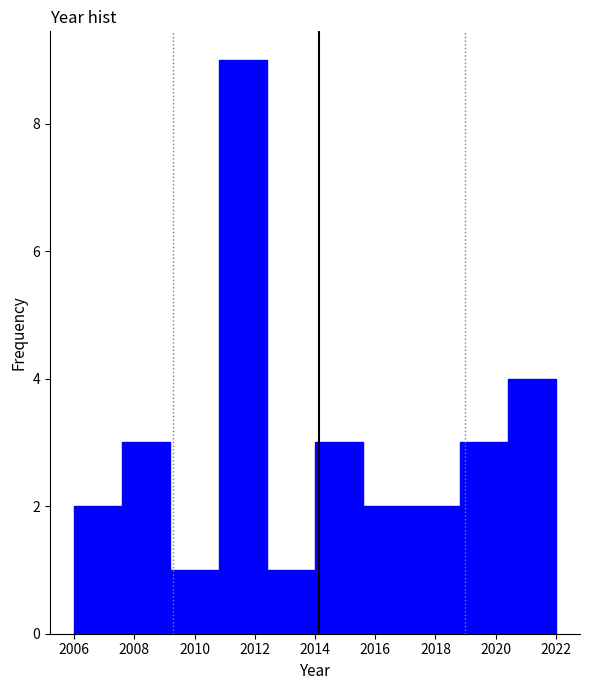

Reading left to right, transcribe this chart: for each bar, give the range it covers on the x-axis and its height. The values are not printed on the chart, so give them approximately, as read against the axis.

2006.0 to 2007.6: 2
2007.6 to 2009.2: 3
2009.2 to 2010.8: 1
2010.8 to 2012.4: 9
2012.4 to 2014.0: 1
2014.0 to 2015.6: 3
2015.6 to 2017.2: 2
2017.2 to 2018.8: 2
2018.8 to 2020.4: 3
2020.4 to 2022.0: 4